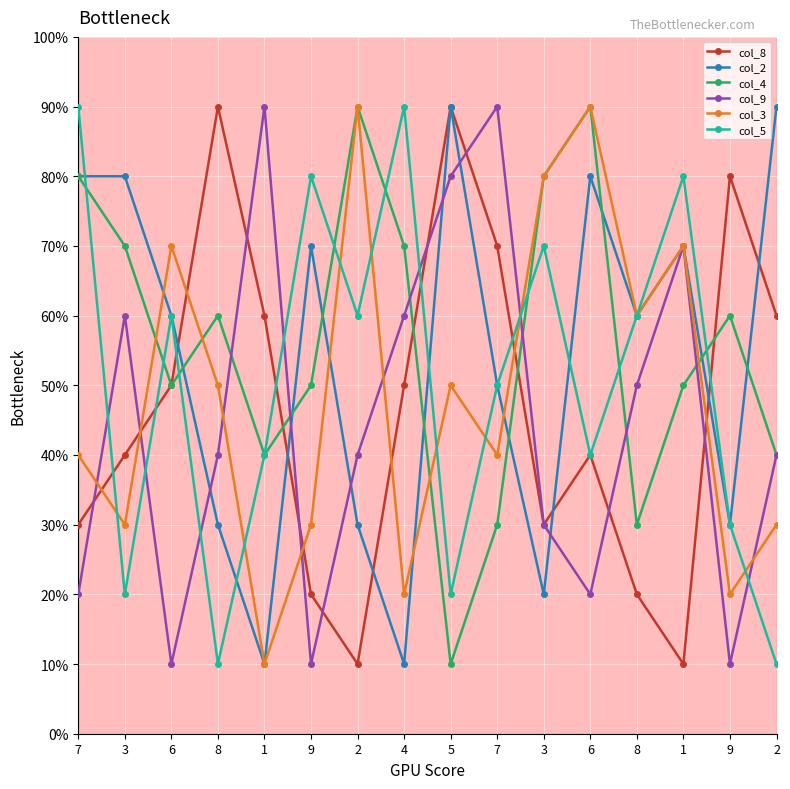

What is the minimum value for col_4?

1